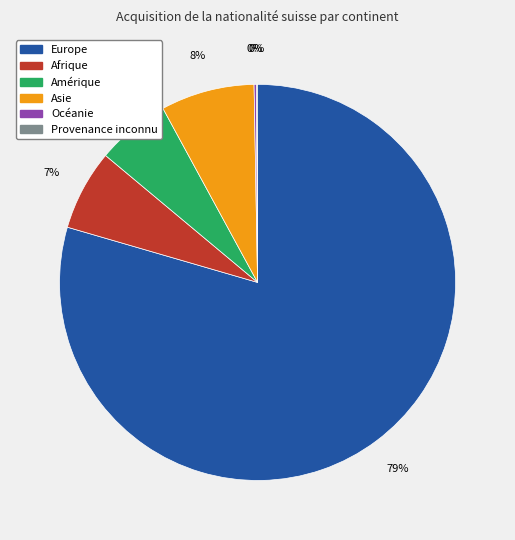

What is the largest slice in the pie chart?

Europe